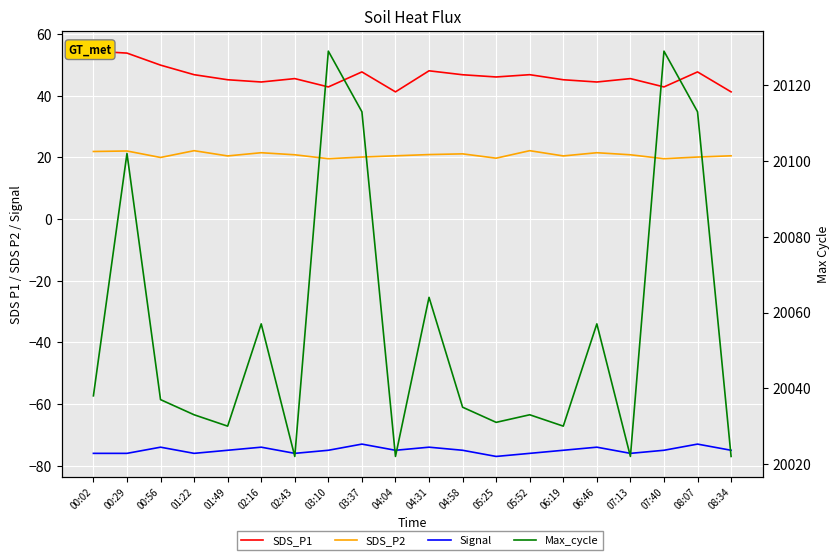

What is the difference between the maximum and minimum values in the SDS_P1 series?

13.2